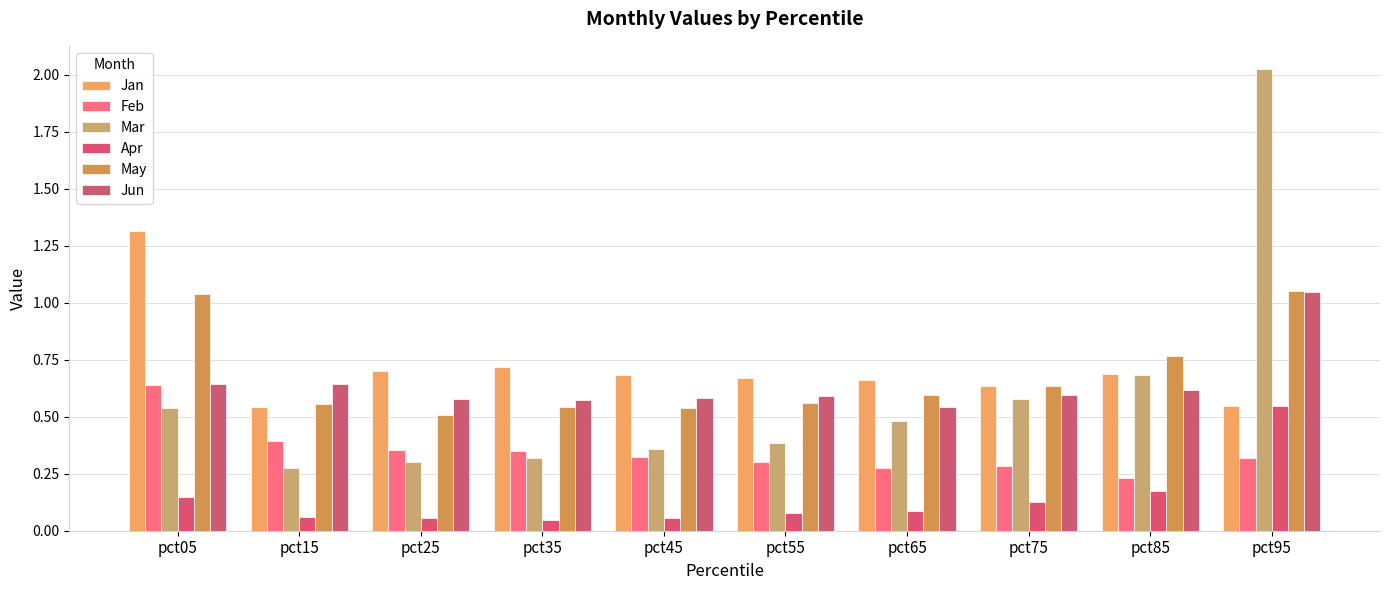

How many bars are there in each group?

6